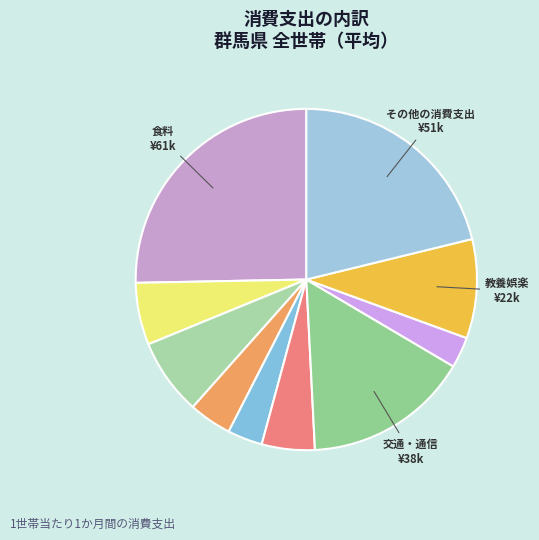

How many slices are in this pie chart?

10